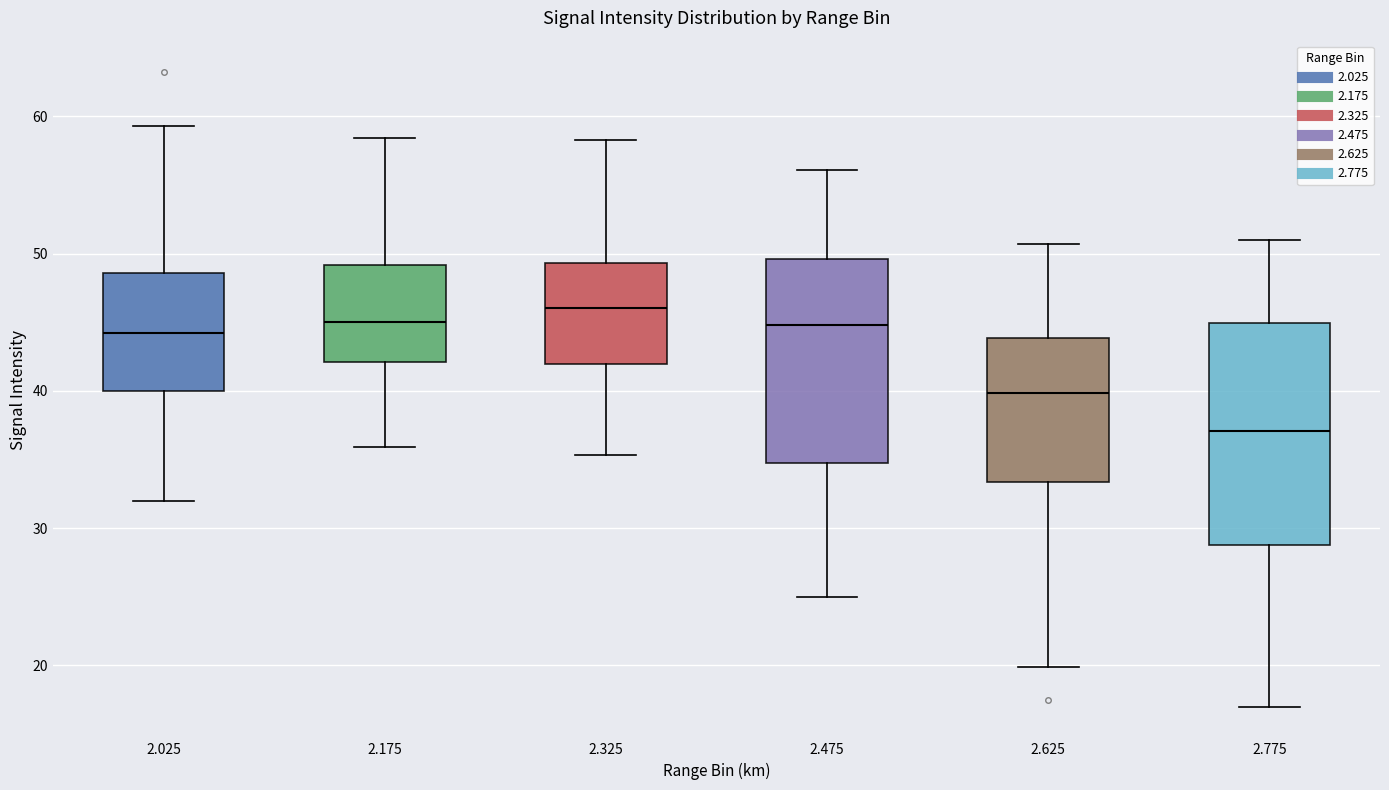

Reading left to right, read every box against the y-axis: the position of its median line, the range the box covers, and the ends of its whiskers. The values are not printed on the chart, so give them approximately, as read against the axis.

2.025: median 44, box 40 to 49, whiskers 32 to 59
2.175: median 45, box 42 to 49, whiskers 36 to 58
2.325: median 46, box 42 to 49, whiskers 35 to 58
2.475: median 45, box 35 to 50, whiskers 25 to 56
2.625: median 40, box 33 to 44, whiskers 20 to 51
2.775: median 37, box 29 to 45, whiskers 17 to 51